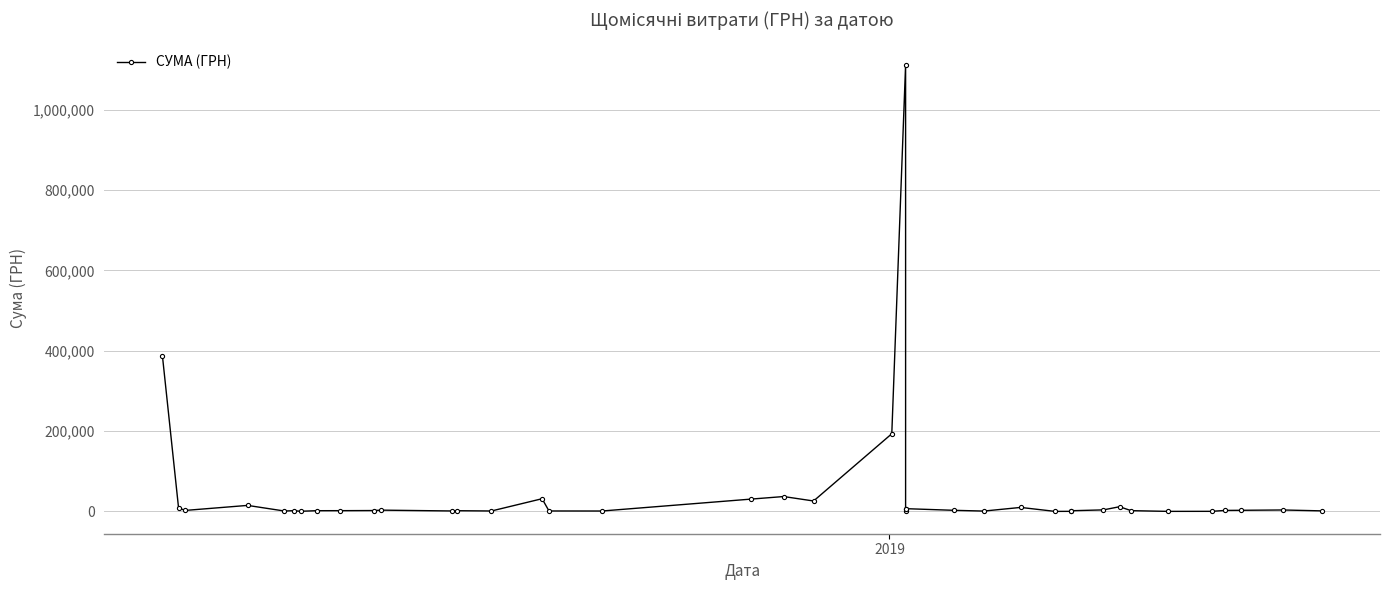

What is the value of the 40th point from the left?

1560.0